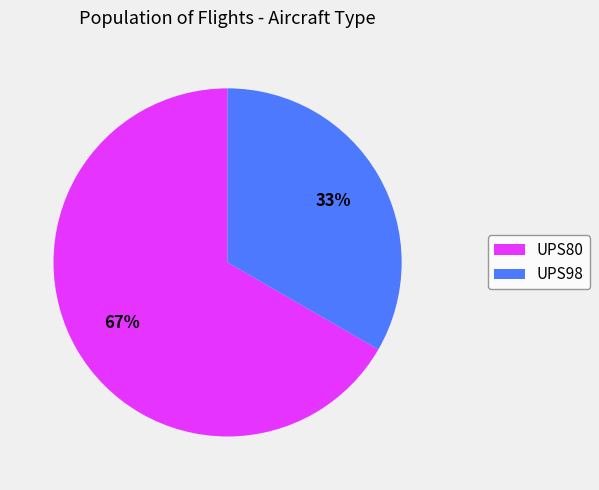

To the nearest percent, what is the combined percentage of UPS80 and UPS98?

100%